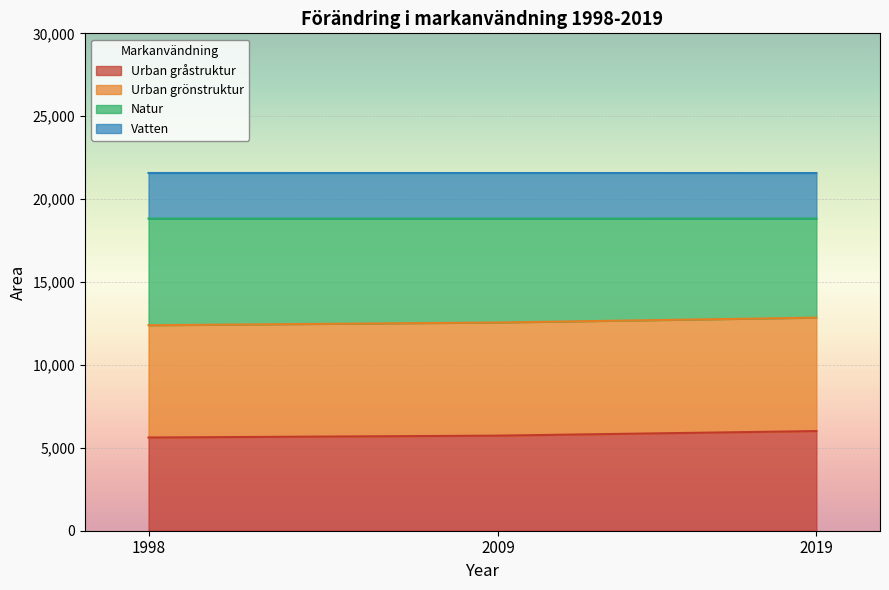

What is the value of the Urban gråstruktur point at the 2nd from the left?

5735